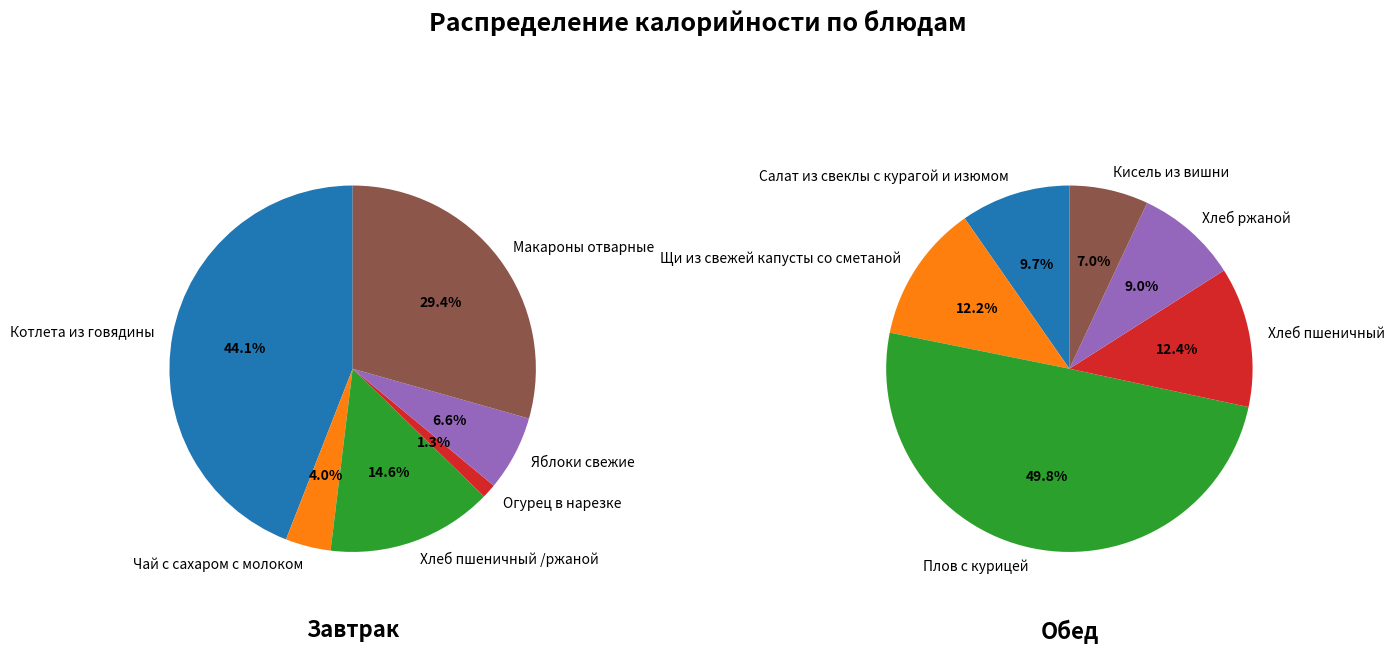

What percentage is the Огурец в нарезке slice, to the nearest percent?

1%